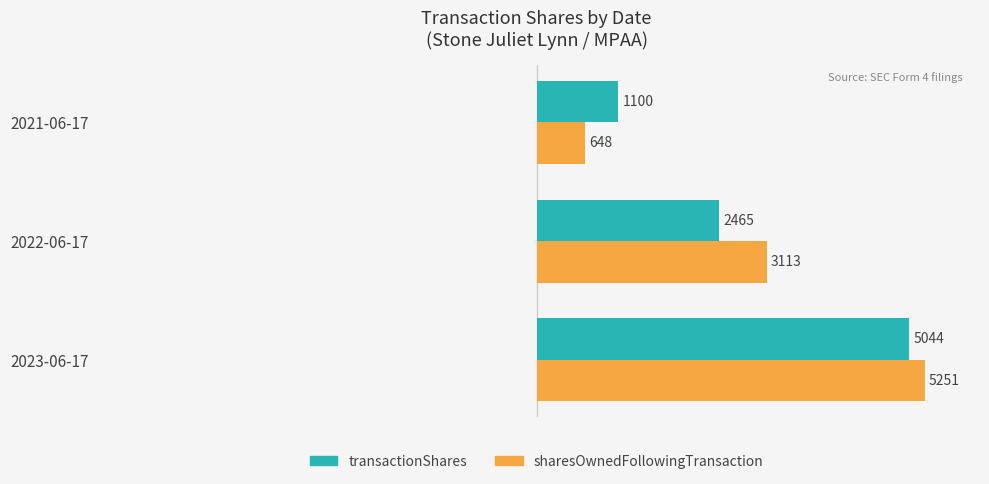

Which series has the largest total across all categories?

sharesOwnedFollowingTransaction